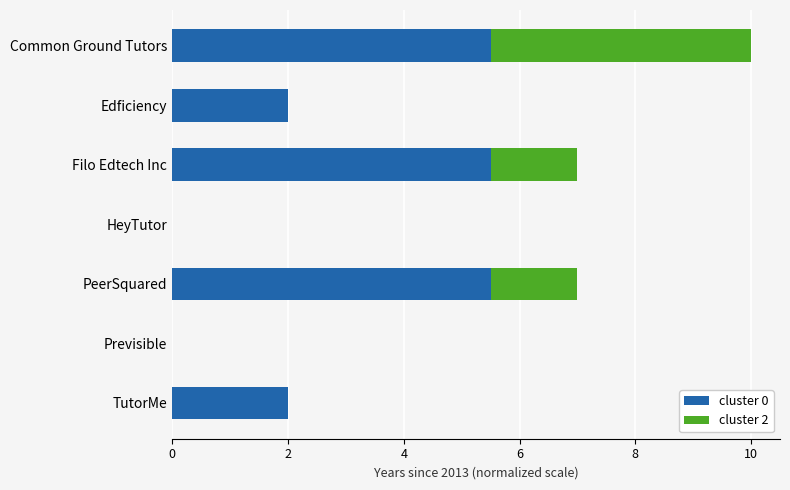

The value of cluster 0 at Previsible is 3.7. True or false?

False